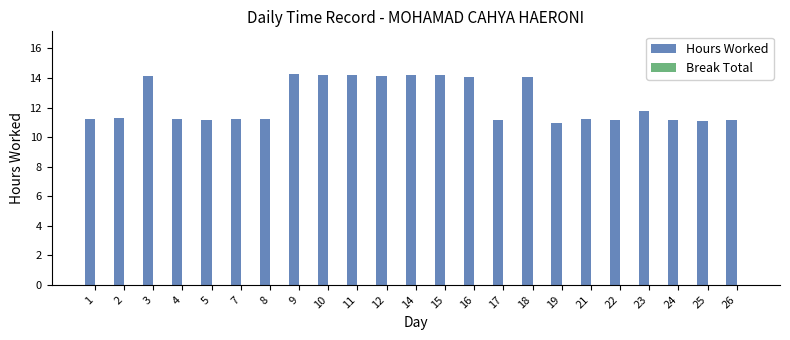

At which label is the value closest to 12?

23